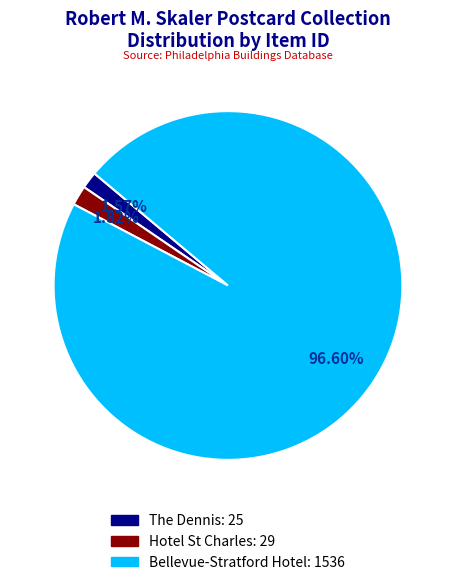

Do The Dennis and Hotel St Charles together represent more than half of the pie?

No